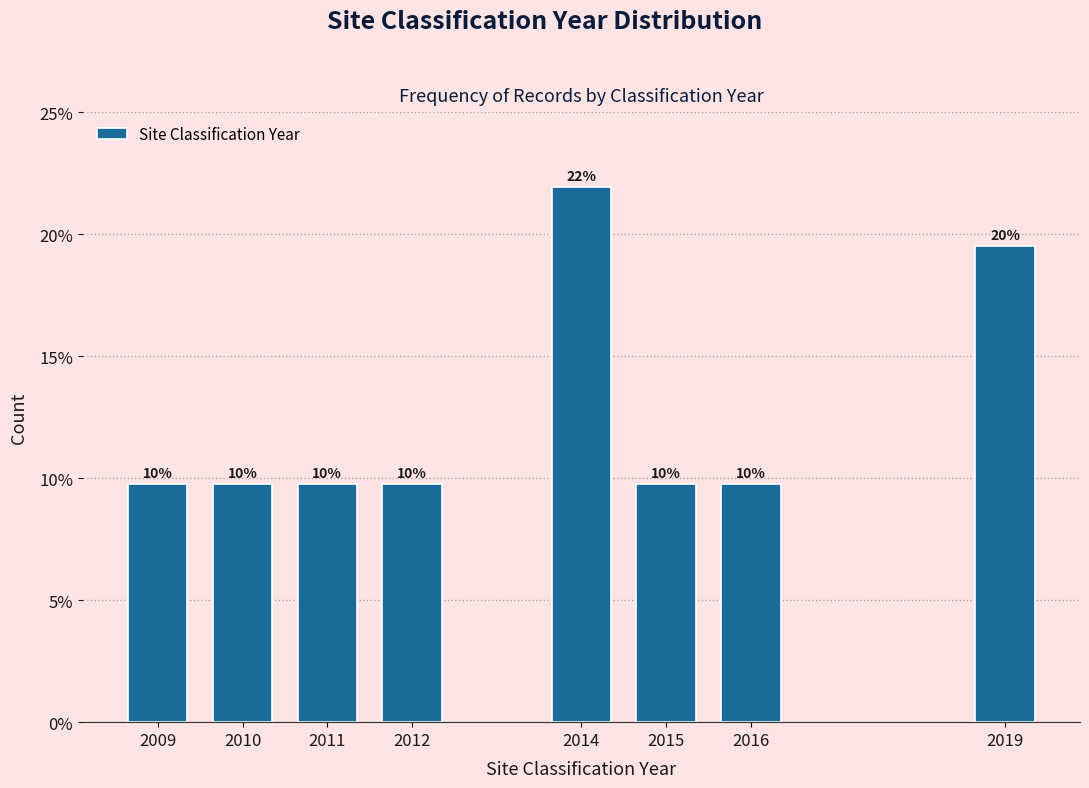

How many bars are there in total?

8